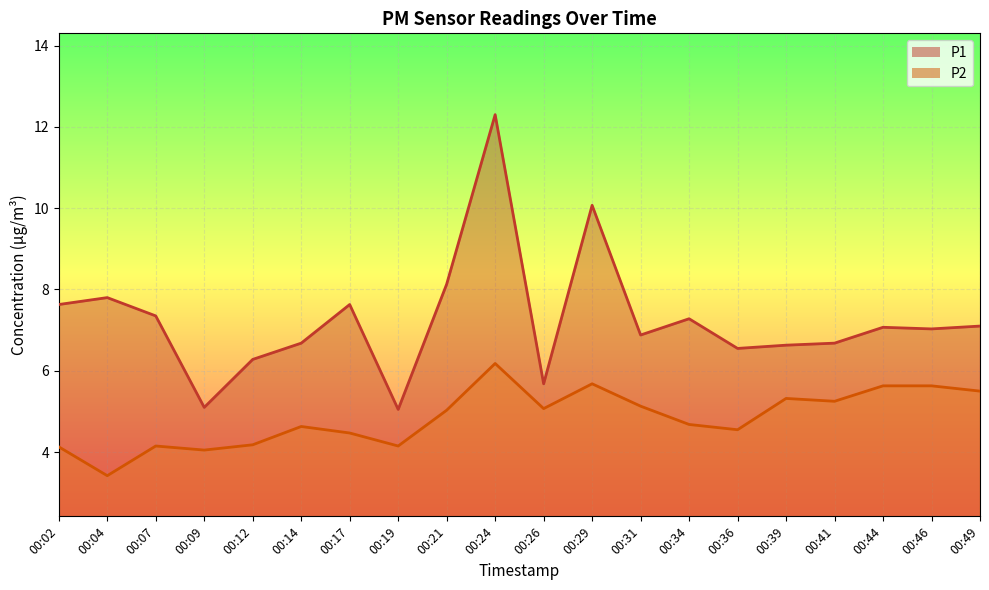

Where does the P1 series first go above 7?

00:02